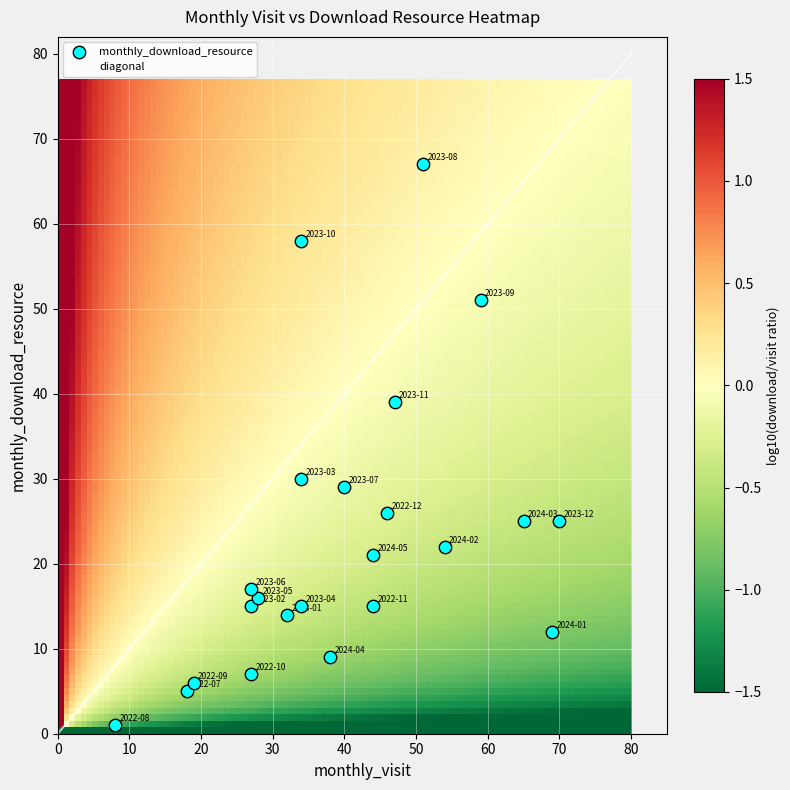

What Y value in the scatter plot is closest to 34?

30